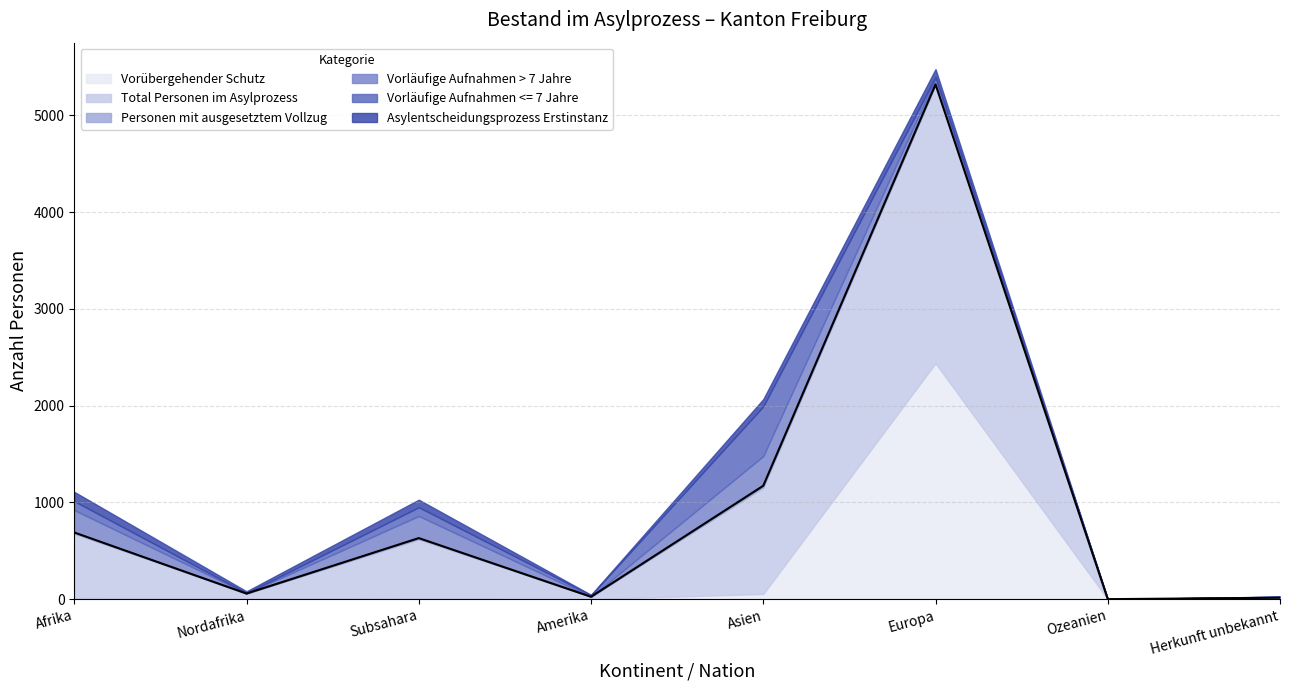

Between Nordafrika and Amerika, which is larger?

Nordafrika